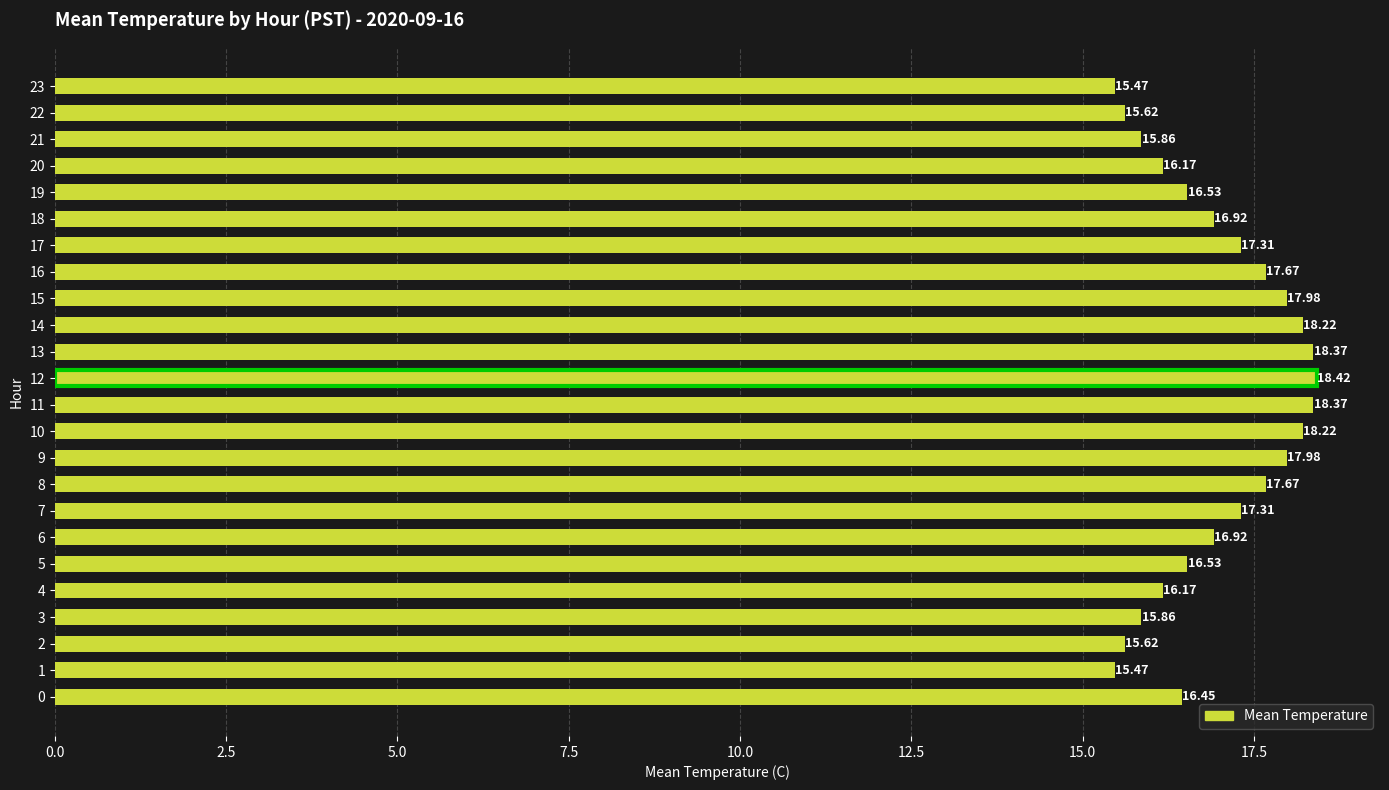

What is the minimum value shown in the chart?

15.5